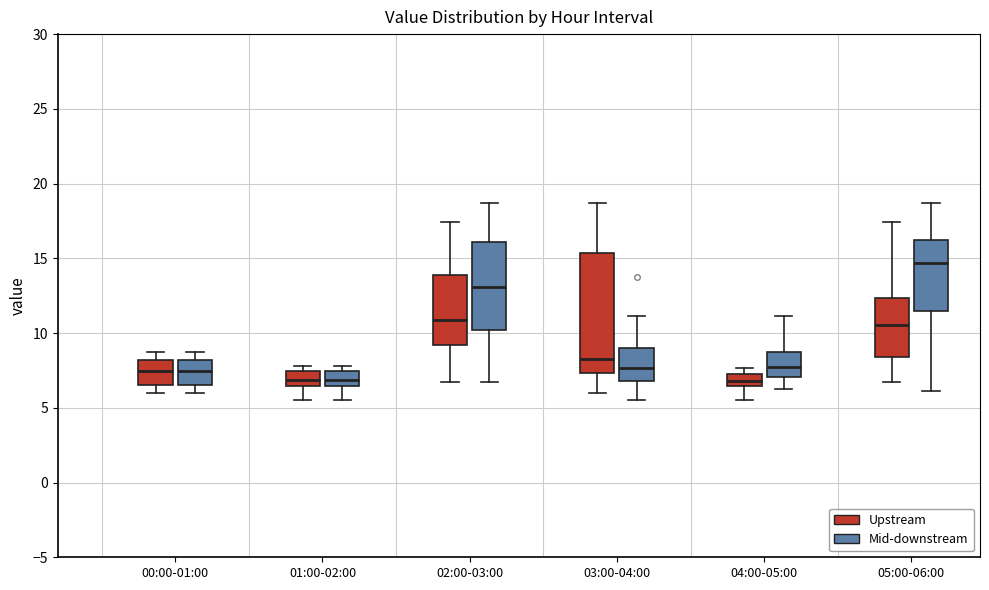

Where is the lower edge of the box for 04:00-05:00 (Upstream) on the y-axis? The values are not printed on the chart, so give them approximately, as read against the axis.

6.5